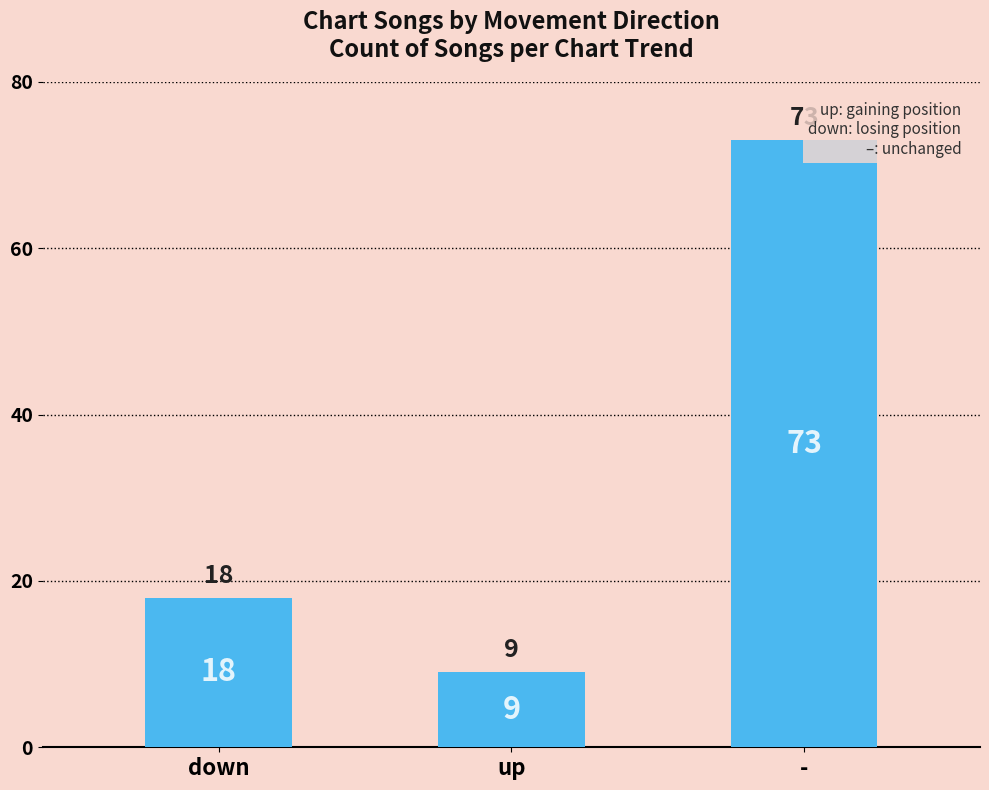

Which category has the highest value across all series?

-